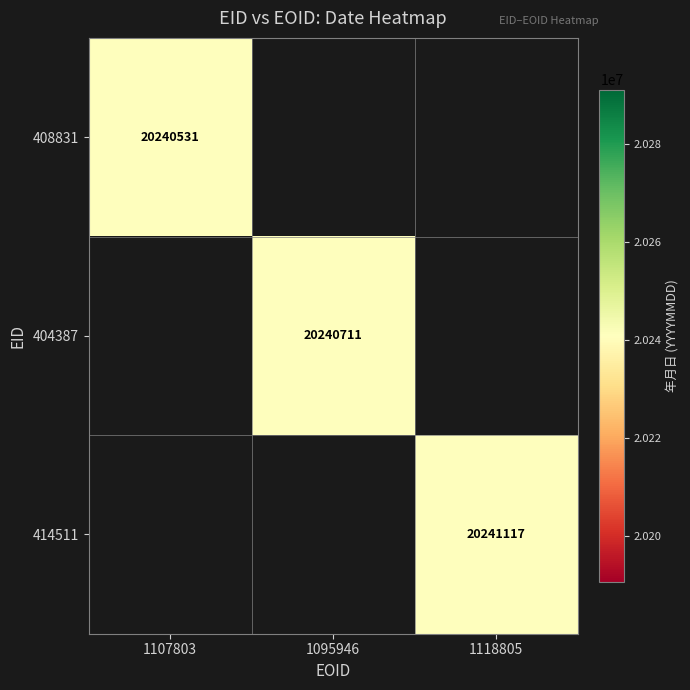

At which category does the chart reach its minimum across all series?

1107803